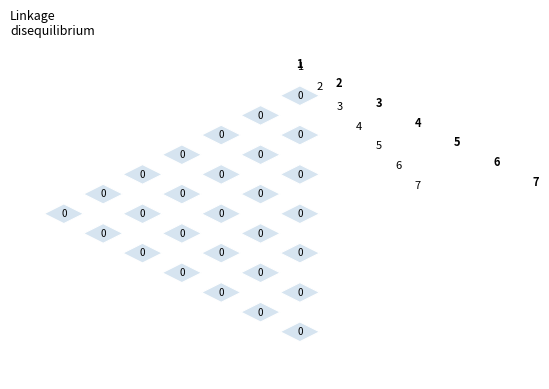

The value of 5 at 5 is 0. True or false?

True